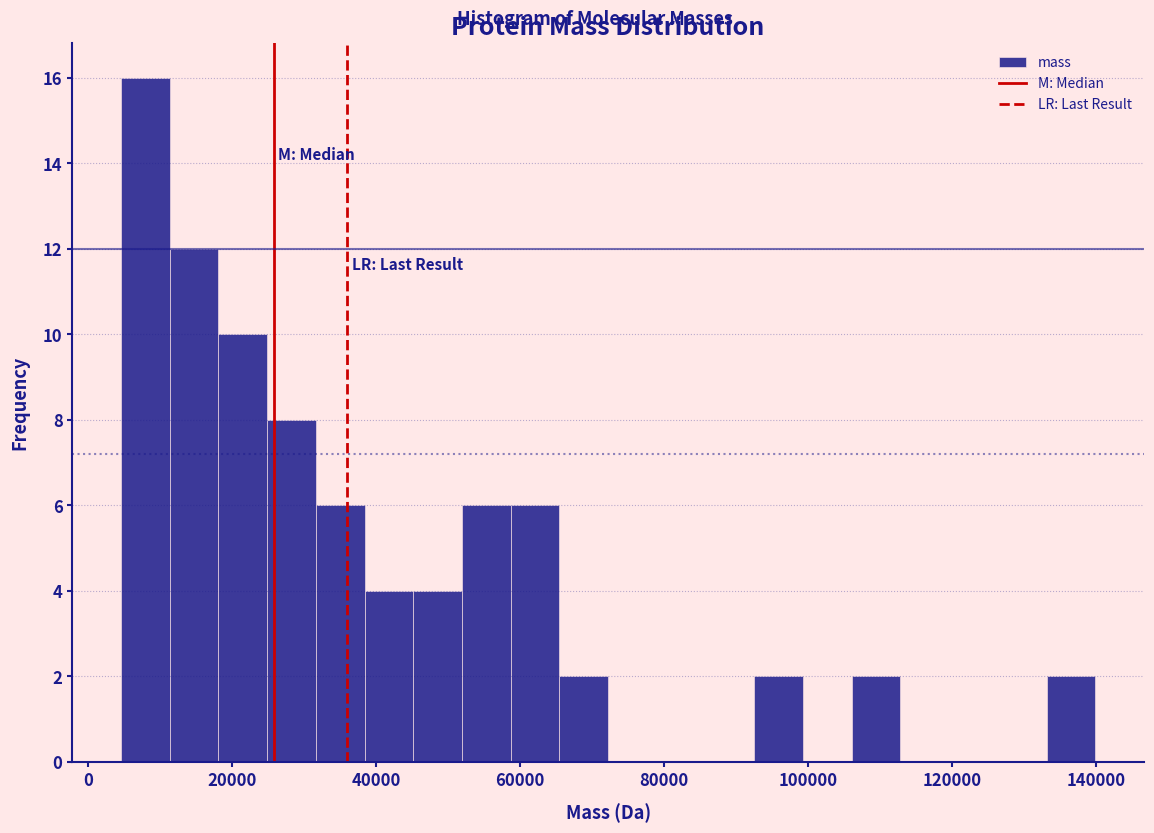

Around what value on the x-axis is the tallest bar? Give the approximate position of its centre, as read against the axis.

8000